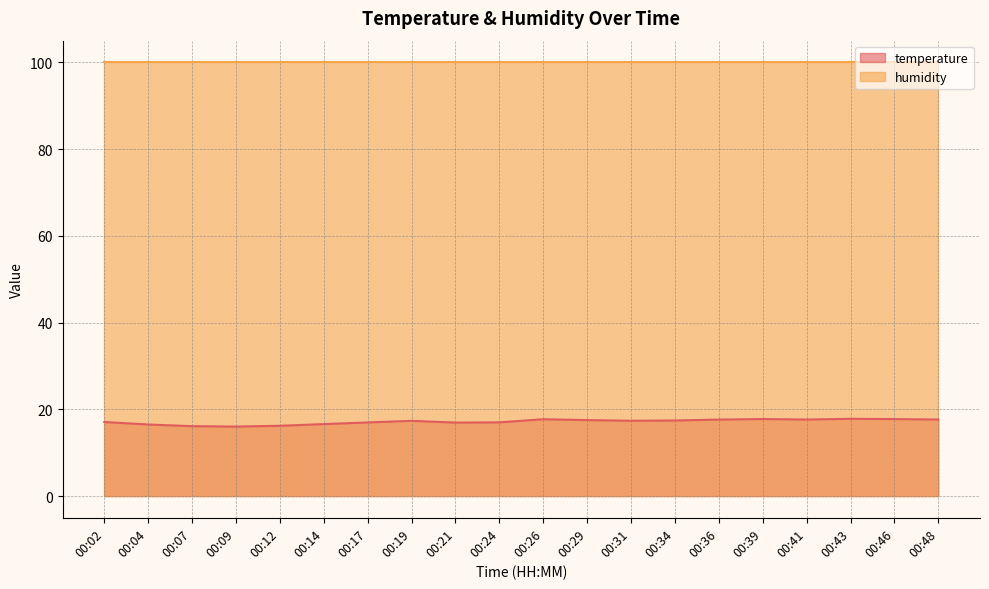

At which category does the chart reach its minimum across all series?

00:09